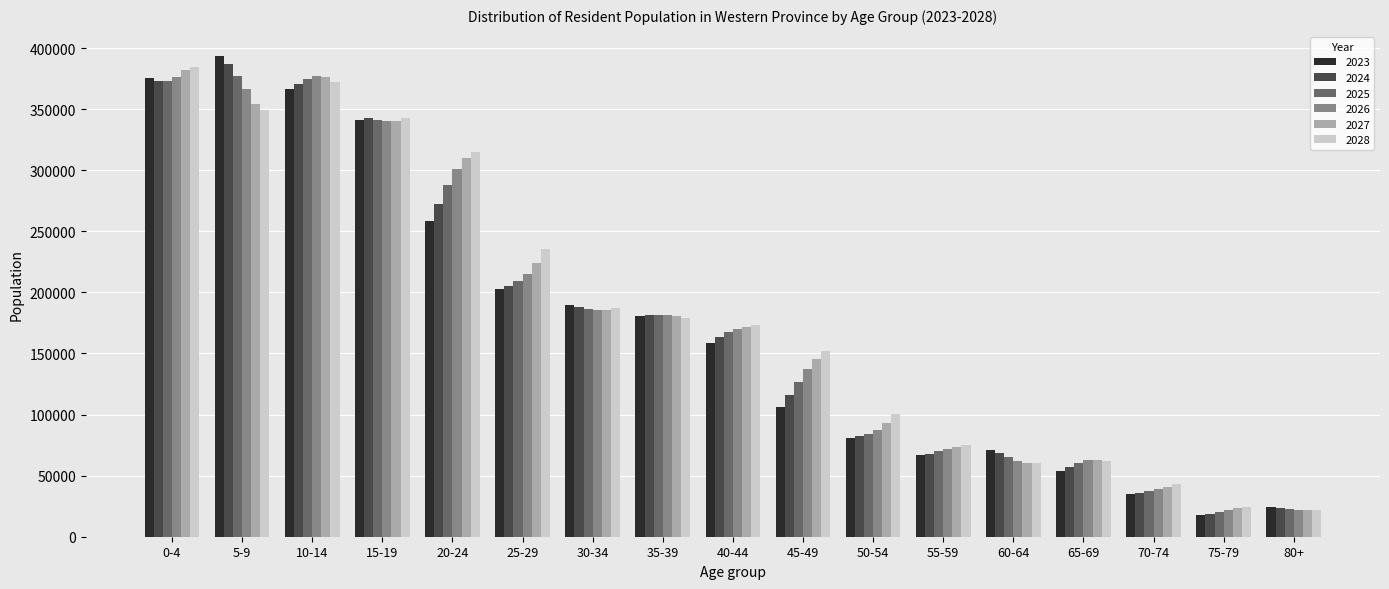

What is the spread (max minus min) of values at 10-14?

10444